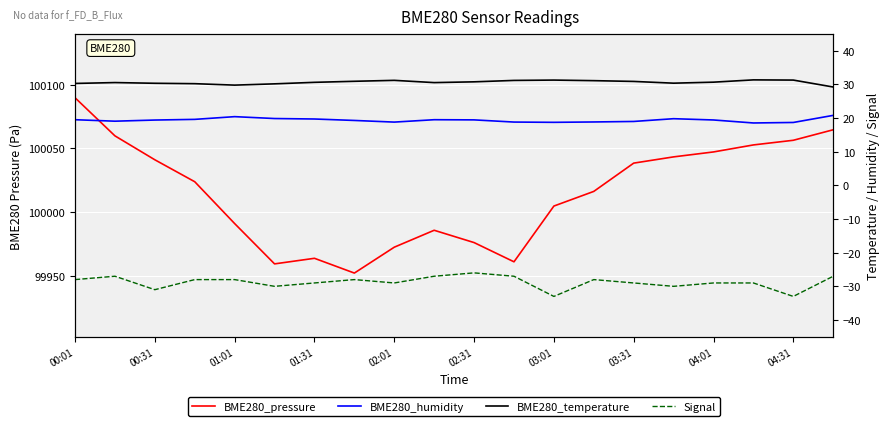

The Signal series shows -29.0 at 17. True or false?

True